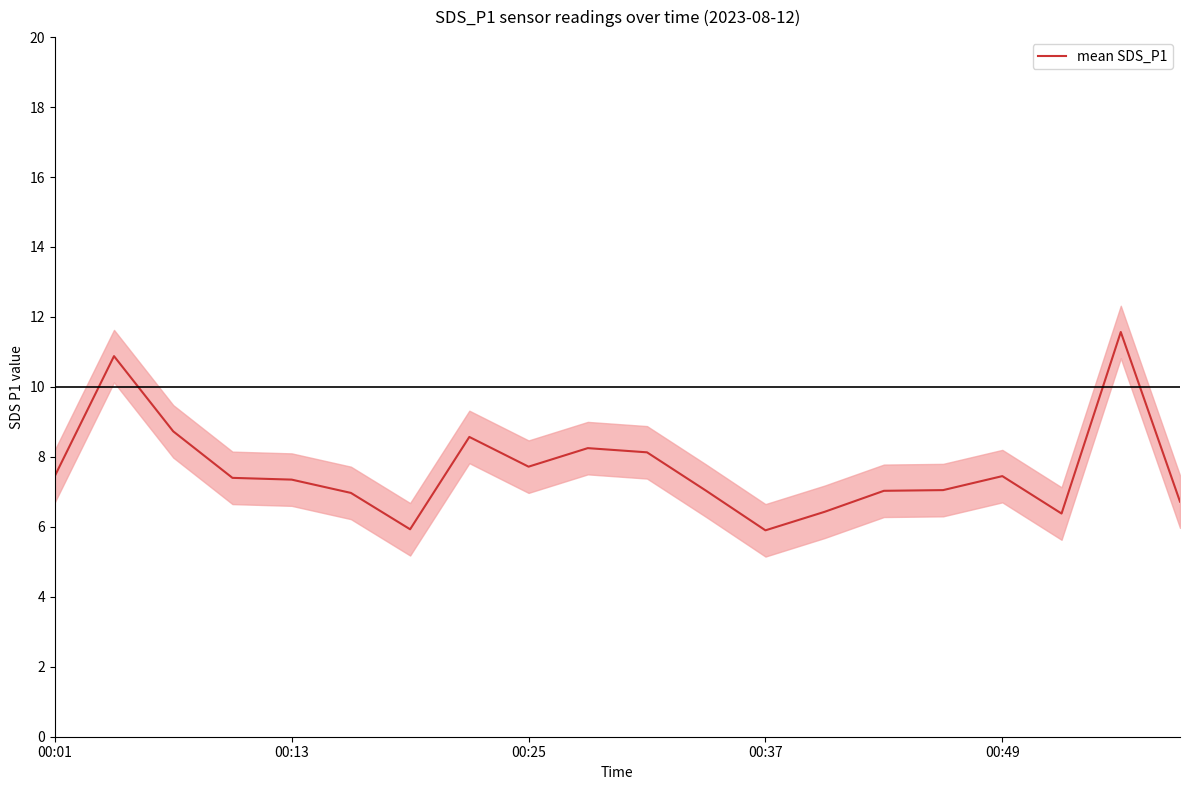

Where does the data first go above 7?

00:01